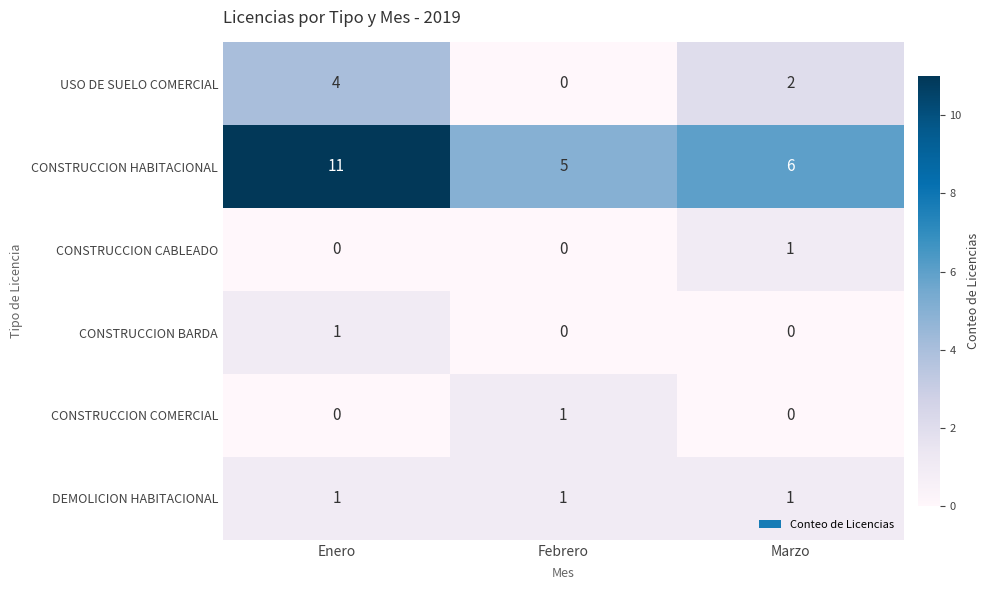

Reading left to right, list all the values displayed in this chart.

USO DE SUELO COMERCIAL: 4	0	2
CONSTRUCCION HABITACIONAL: 11	5	6
CONSTRUCCION CABLEADO: 0	0	1
CONSTRUCCION BARDA: 1	0	0
CONSTRUCCION COMERCIAL: 0	1	0
DEMOLICION HABITACIONAL: 1	1	1